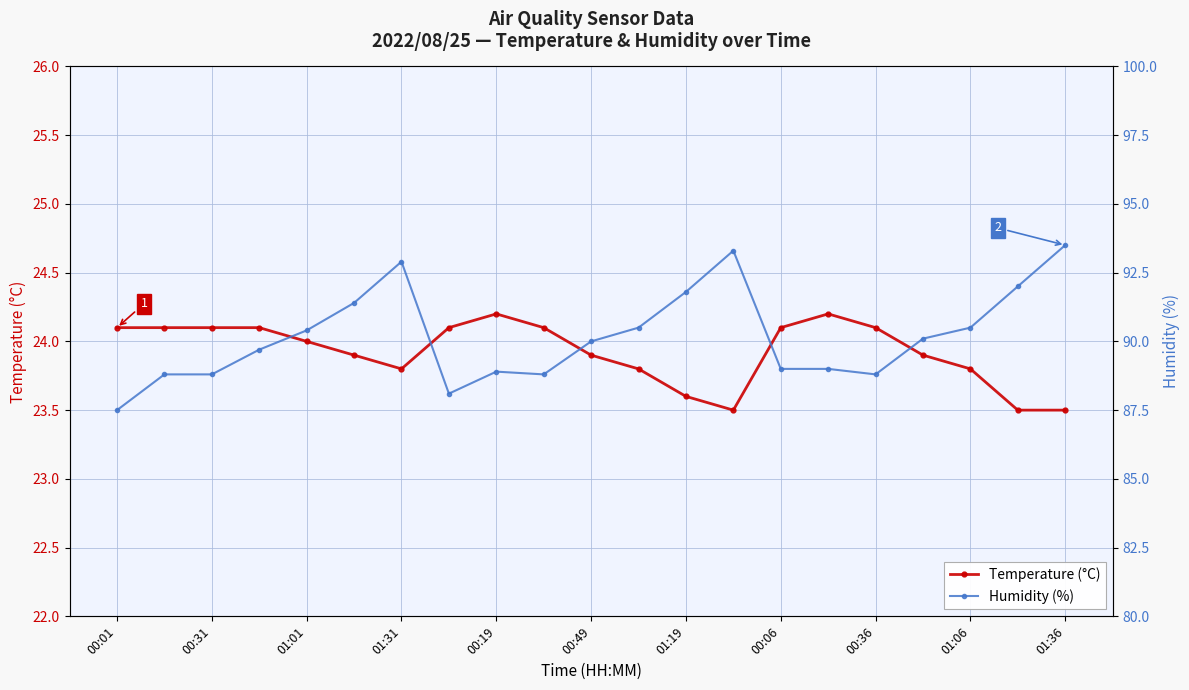

Is it true that Temperature (°C) equals 23.6 at 01:19?

True